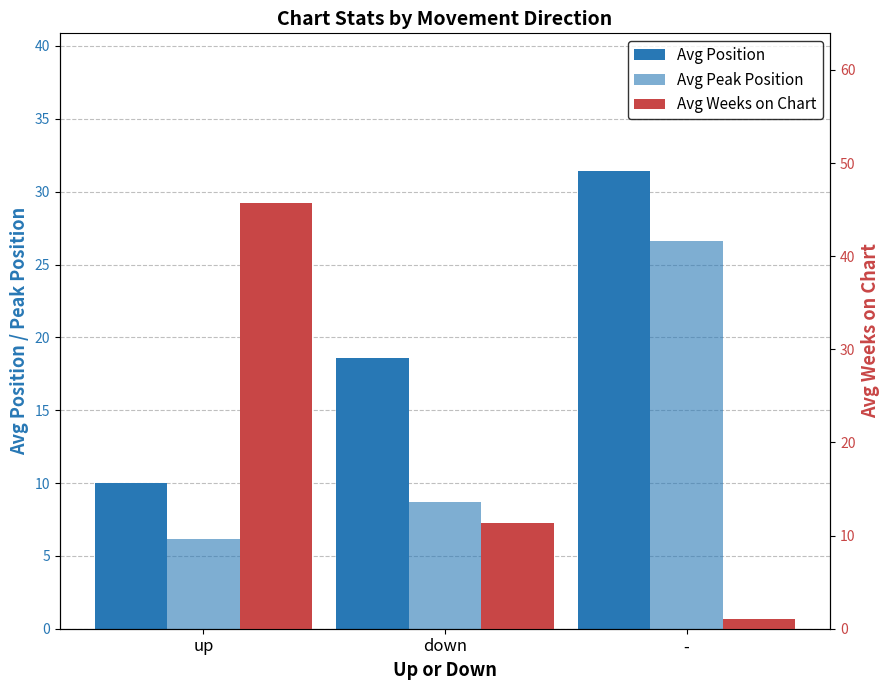

True or false: Avg Peak Position has a value of 26.6 at -.

True